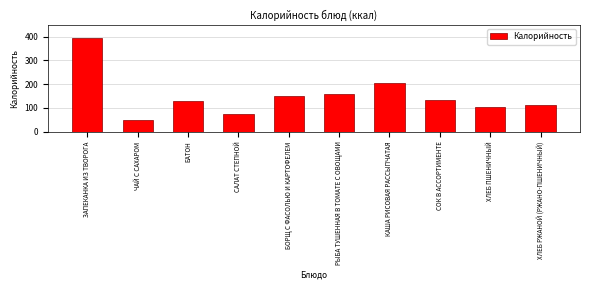

At which label is the value closest to 222?

КАША РИСОВАЯ РАССЫПЧАТАЯ